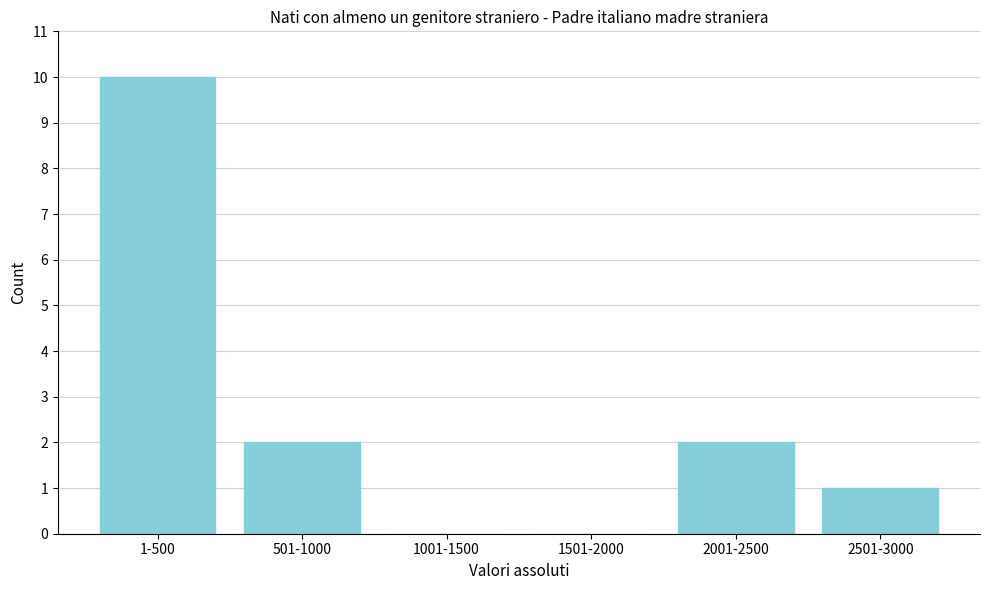

Reading left to right, list all the values displayed in this chart.

1-500=10	501-1000=2	1001-1500=0	1501-2000=0	2001-2500=2	2501-3000=1